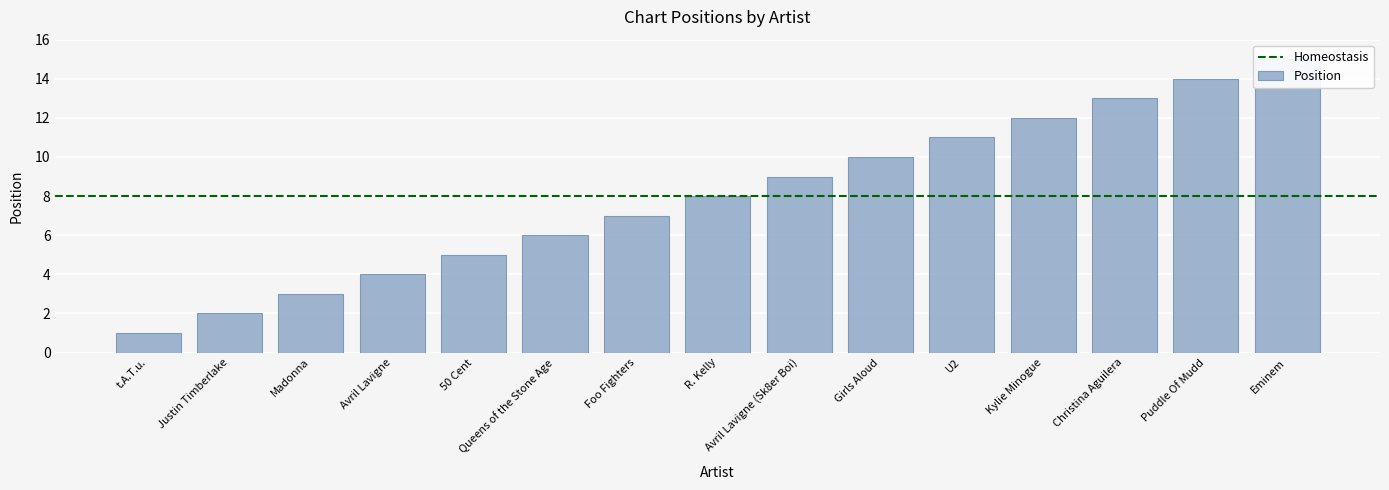

Which label corresponds to the smallest value in the chart?

t.A.T.u.